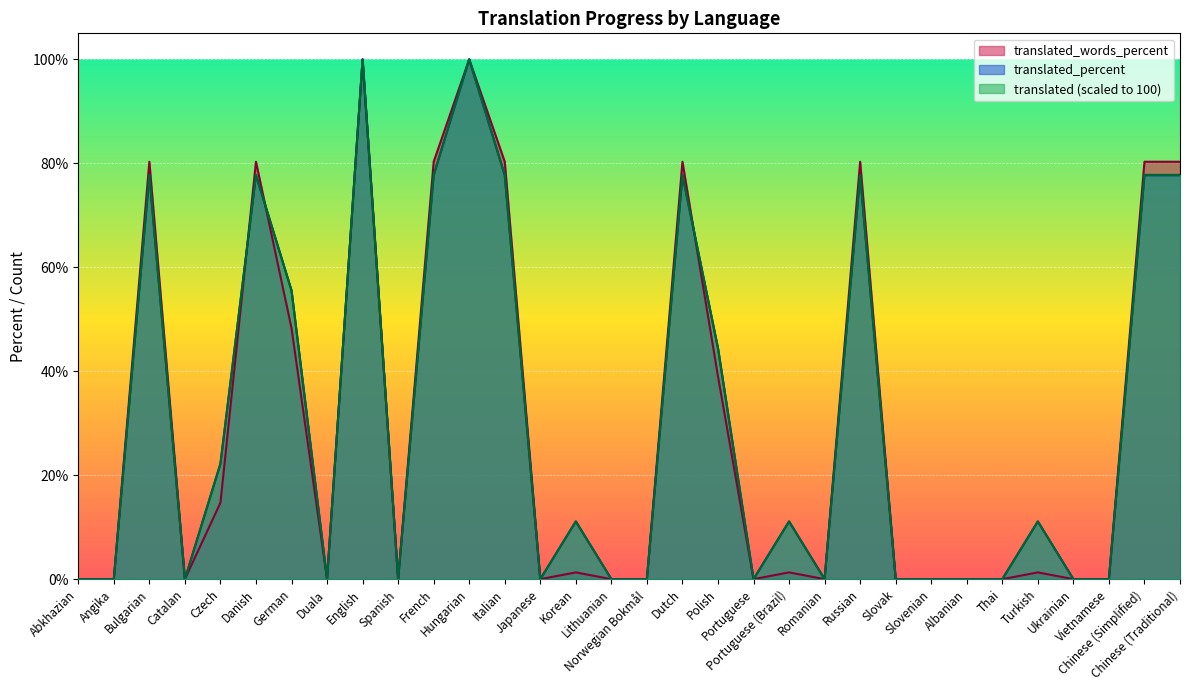

What is the difference between the translated_percent values at Danish and Czech?

55.5